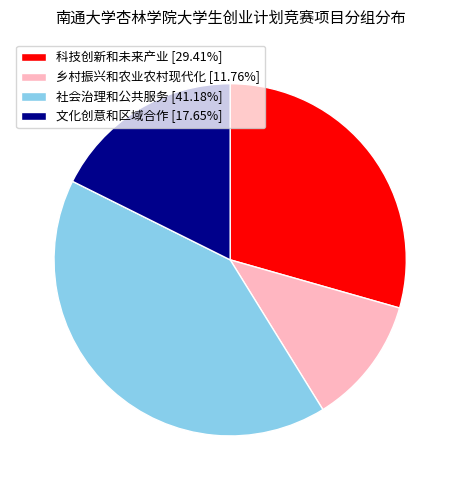

Is the sum of 乡村振兴和农业农村现代化 [11.76%] and 文化创意和区域合作 [17.65%] greater than half?

No